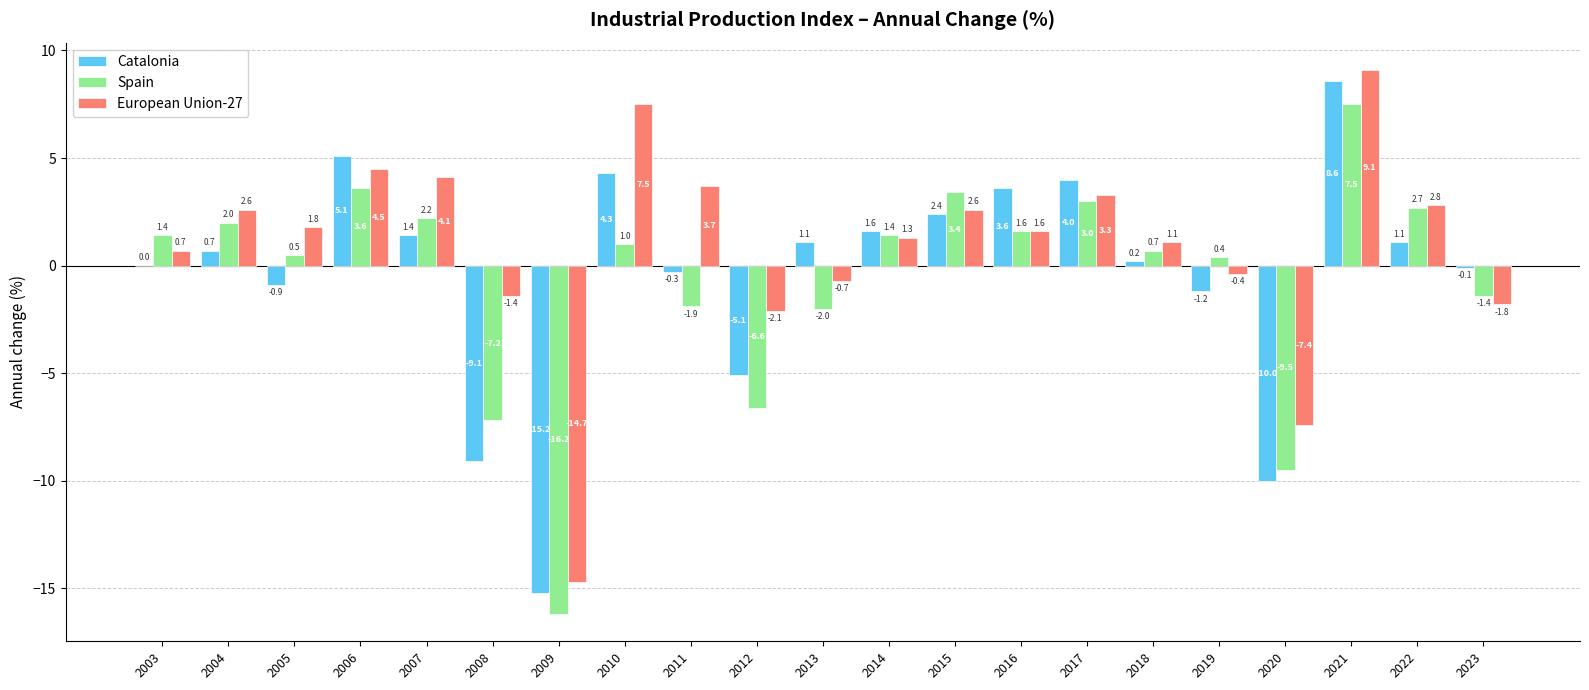

At which category is the sum across all series the highest?

2021